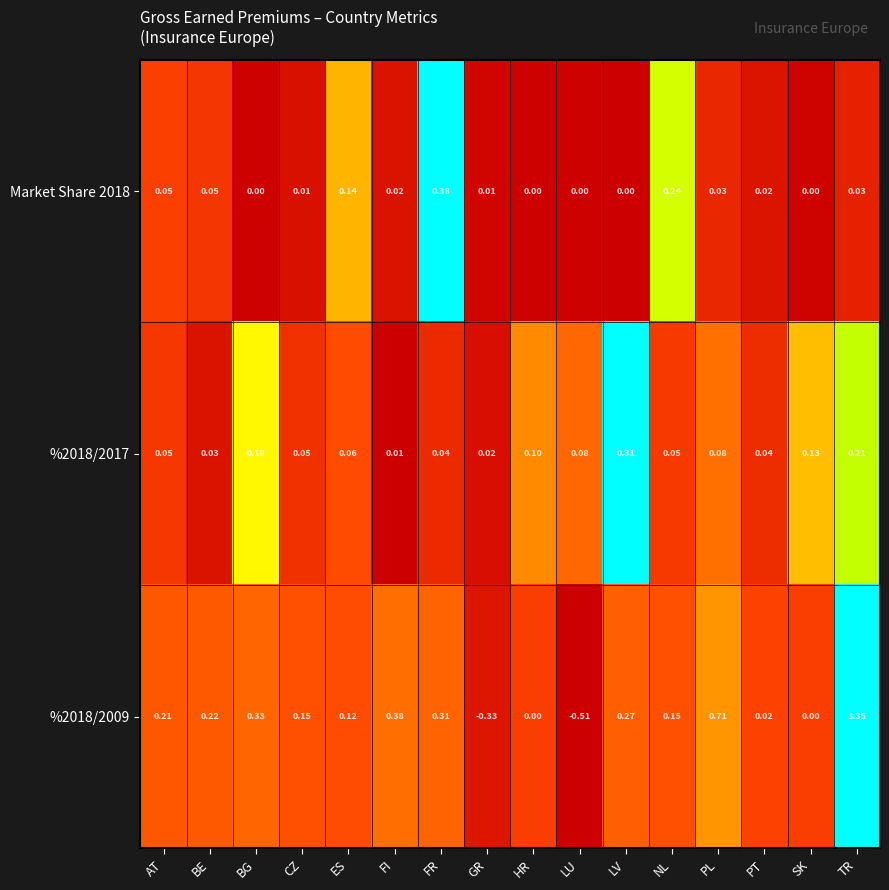

At which label does %2018/2009 reach its peak?

TR